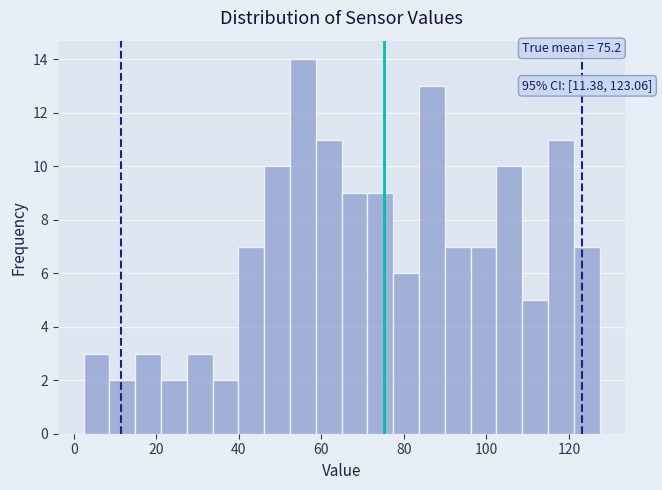

Around what value on the x-axis is the tallest bar? Give the approximate position of its centre, as read against the axis.

56